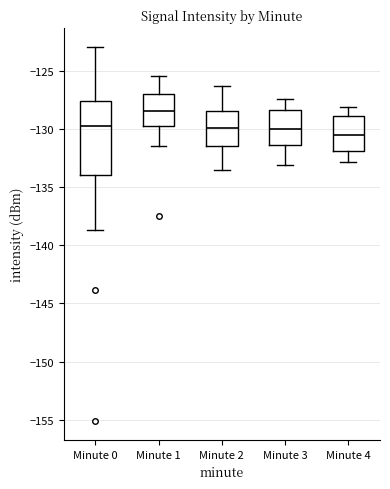

Reading left to right, read every box against the y-axis: the position of its median line, the range the box covers, and the ends of its whiskers. The values are not printed on the chart, so give them approximately, as read against the axis.

Minute 0: median -130.0, box -134.0 to -127.5, whiskers -138.5 to -123.0
Minute 1: median -128.5, box -129.5 to -127.0, whiskers -131.5 to -125.5
Minute 2: median -130.0, box -131.5 to -128.5, whiskers -133.5 to -126.5
Minute 3: median -130.0, box -131.5 to -128.5, whiskers -133.0 to -127.5
Minute 4: median -130.5, box -132.0 to -129.0, whiskers -133.0 to -128.0